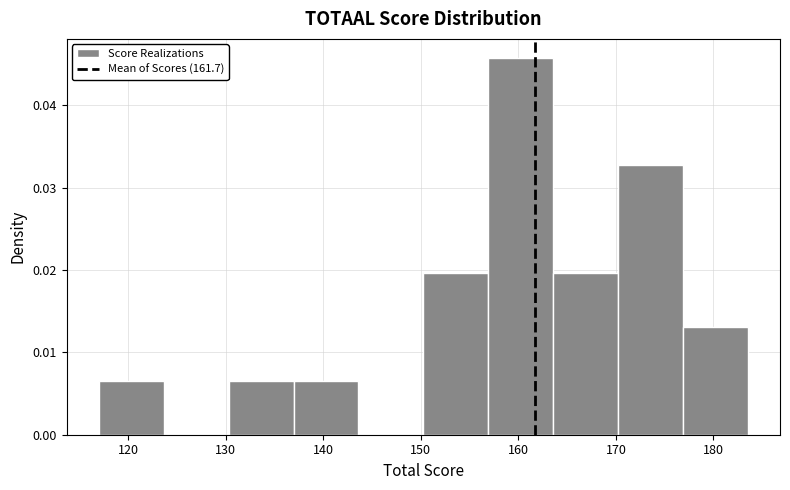

Over which range of the x-axis is the bar tallest?

157 to 164